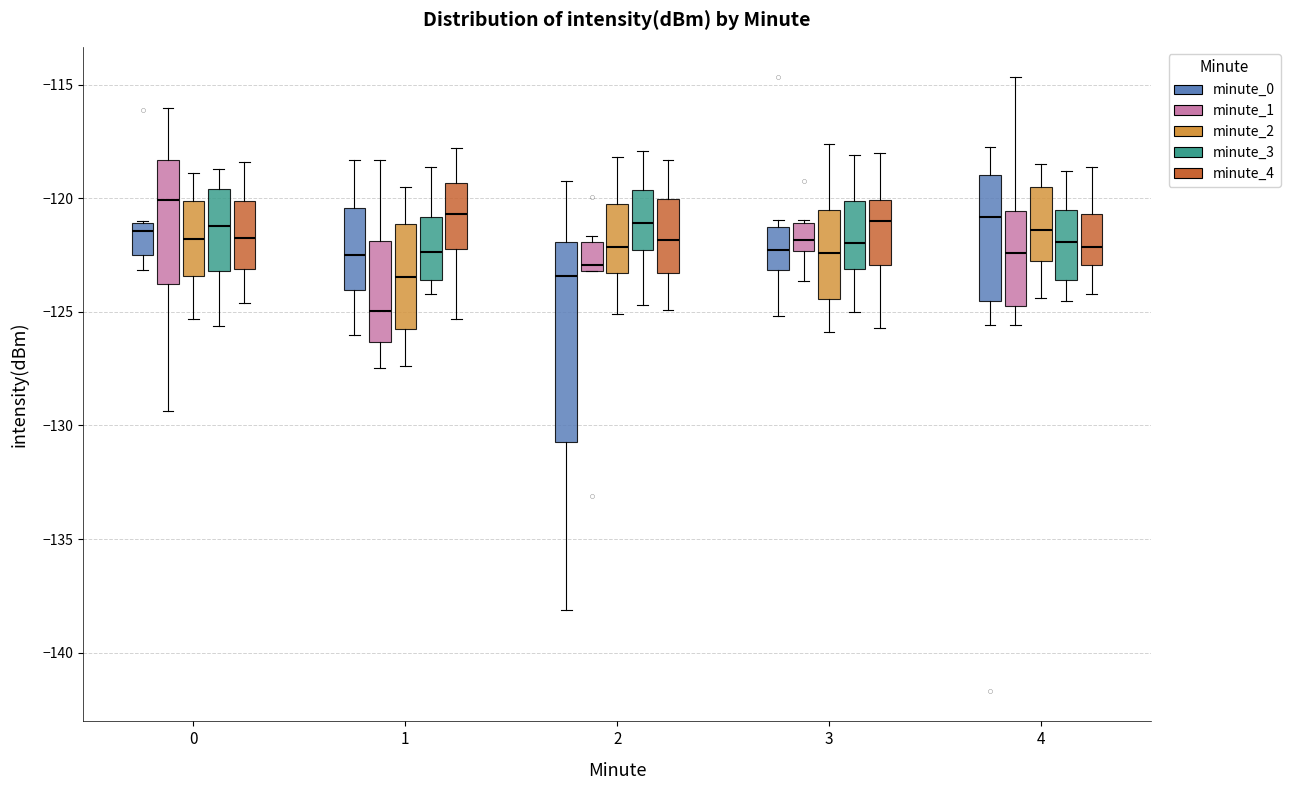

Where does the upper whisker of the box for 3 (minute_3) end on the y-axis? The values are not printed on the chart, so give them approximately, as read against the axis.

-118.0